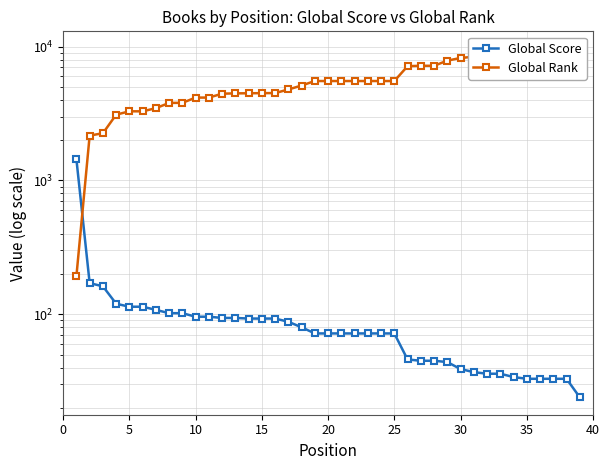

What is the smallest value displayed?

24